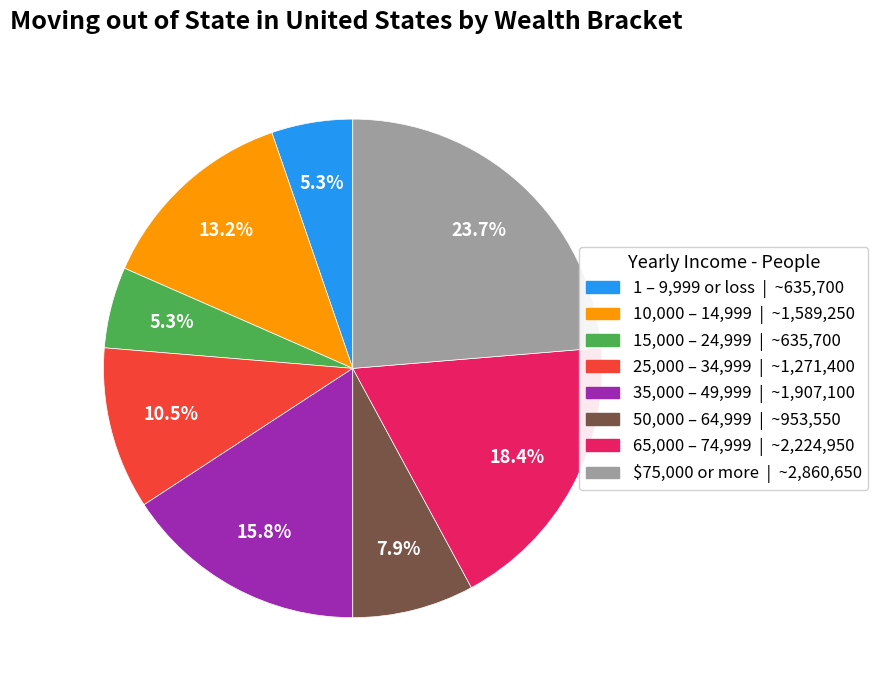

Is there any slice that represents more than half of the pie?

No